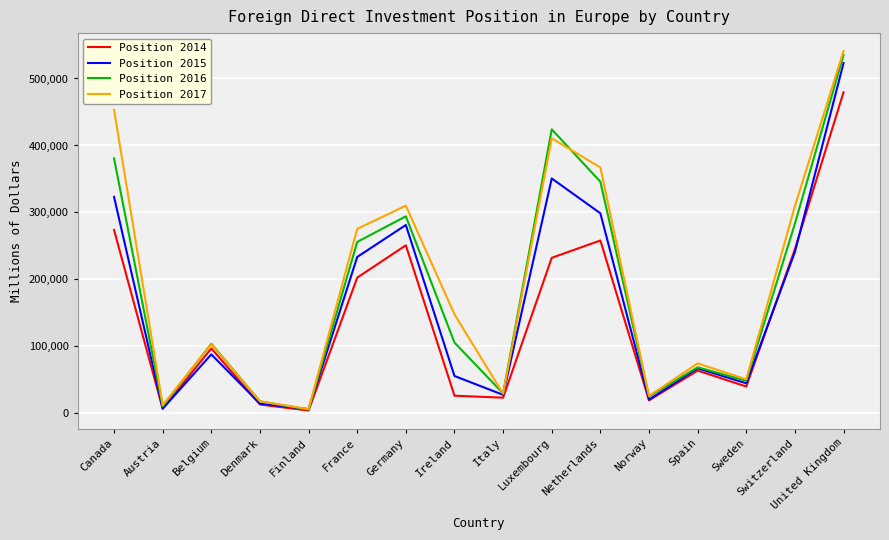

True or false: Position 2017 has more than 0 points higher than both neighbors.

True